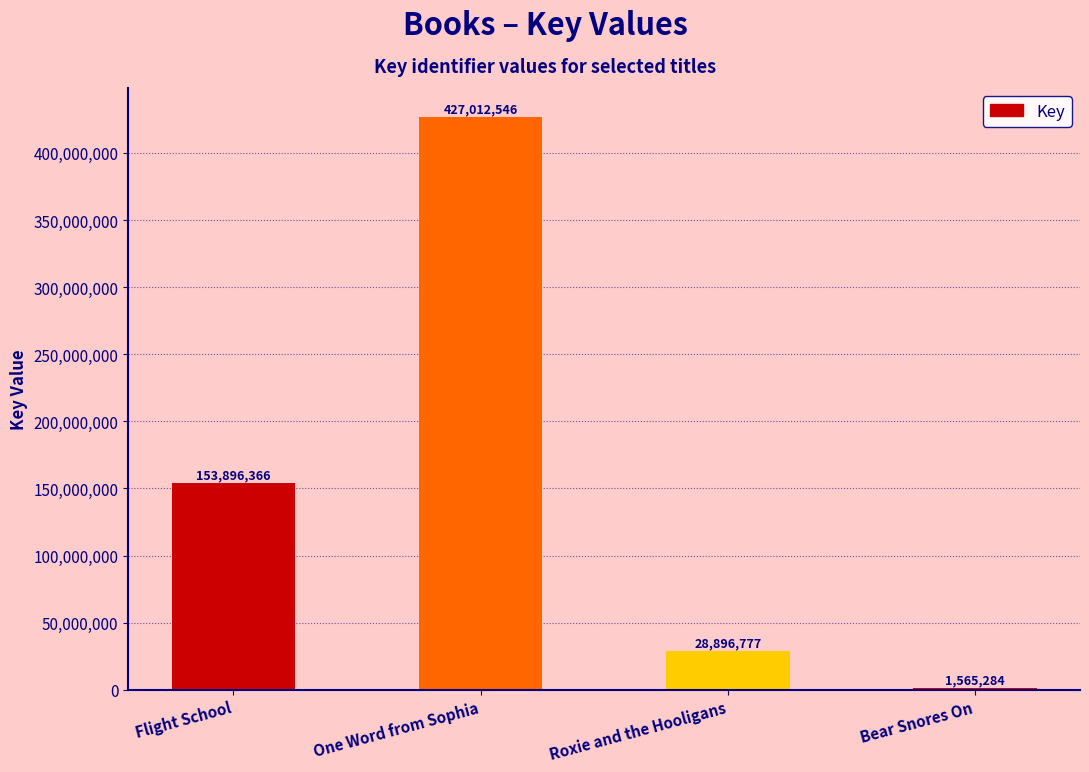

What is the sum of all values?

611370973